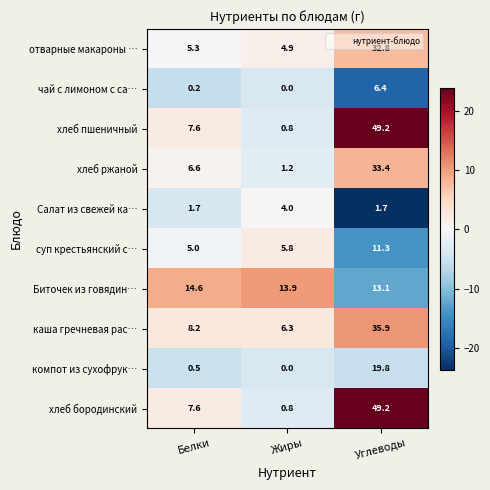

How many data points does each series have?

3